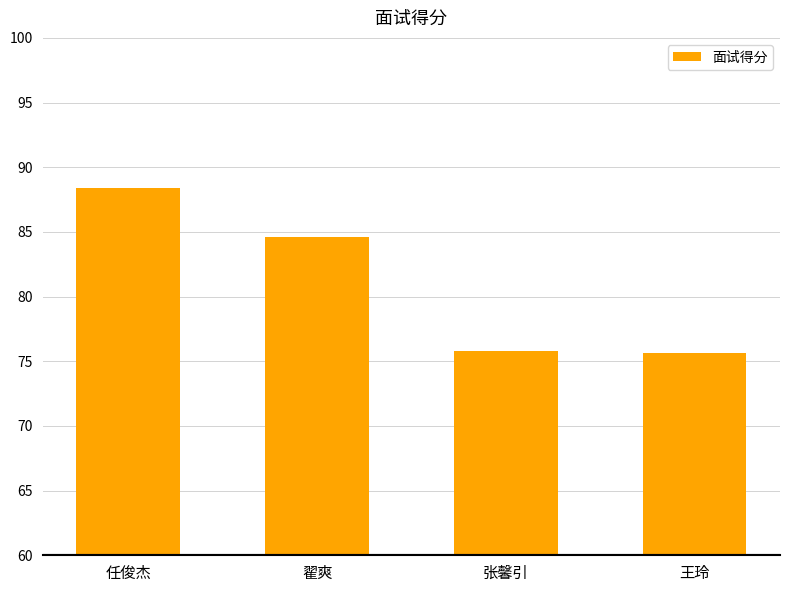

What is the difference between the values at 张馨引 and 任俊杰?

12.6